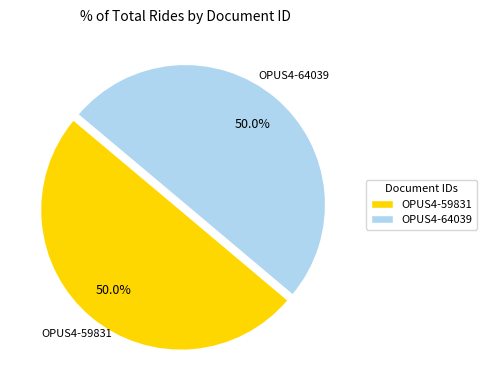

How many slices are in this pie chart?

2